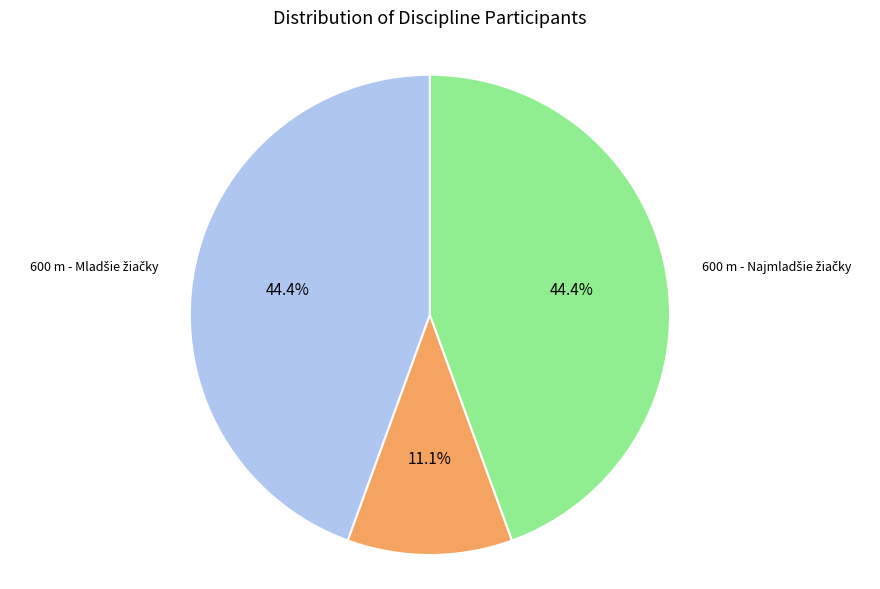

Is there a majority slice in this chart?

No